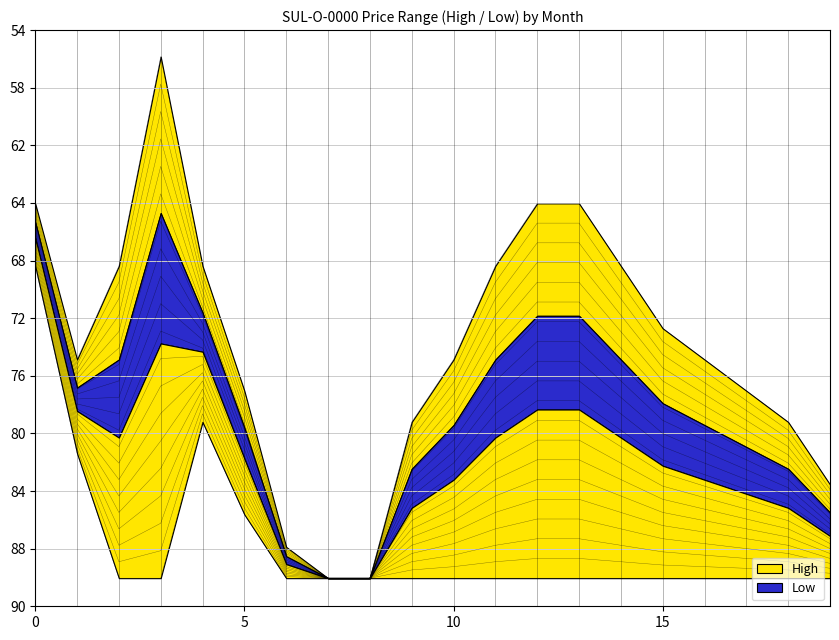

True or false: Low and High cross at least once.

False